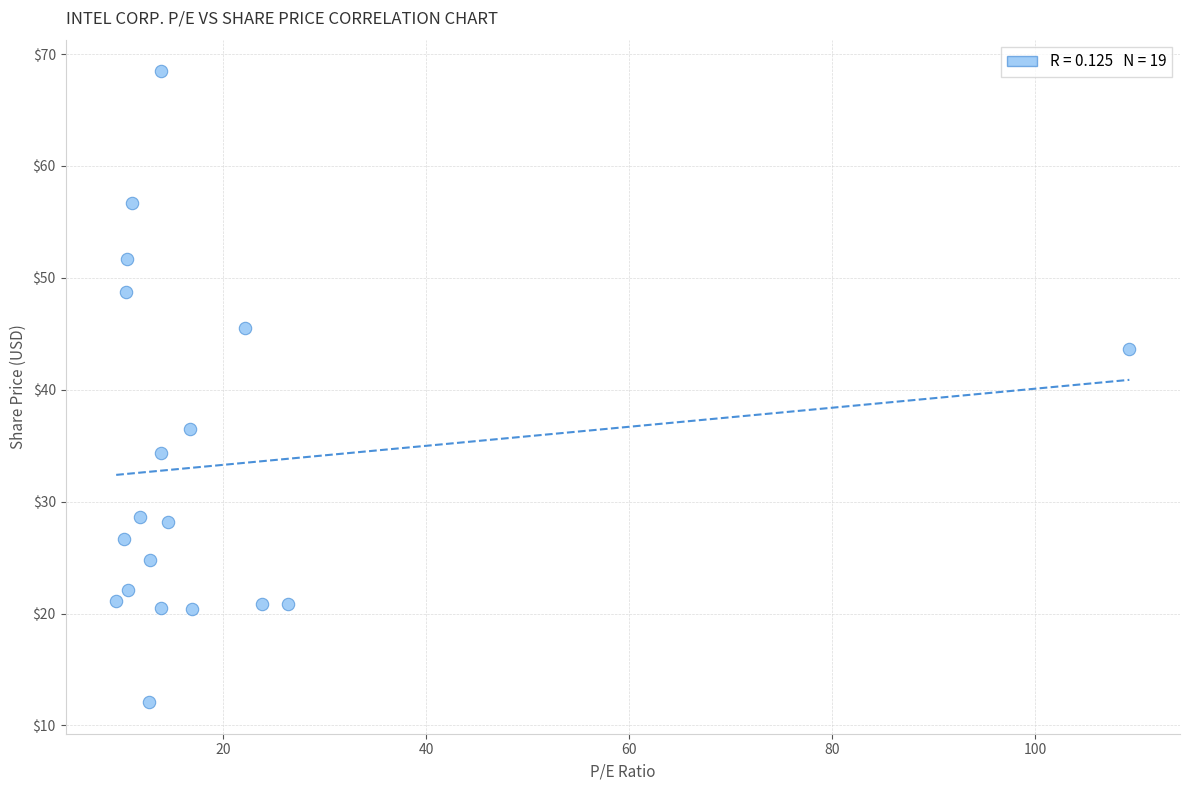

What is the range of Y values (max minus min)?

56.4